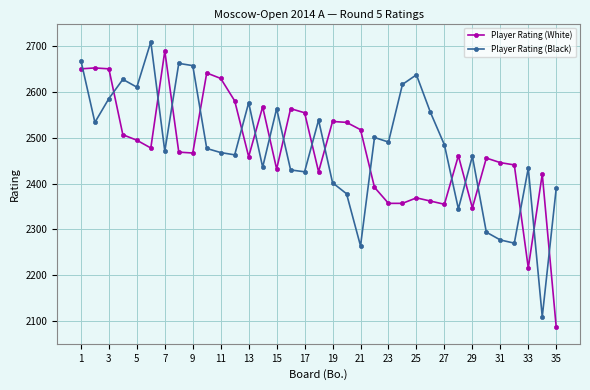

What is the value of the Player Rating (Black) point at the 4th from the left?

2628